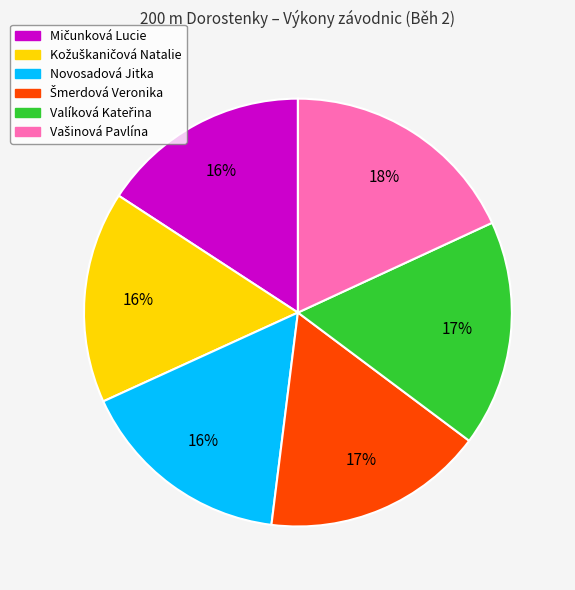

Does any single category account for the majority?

No